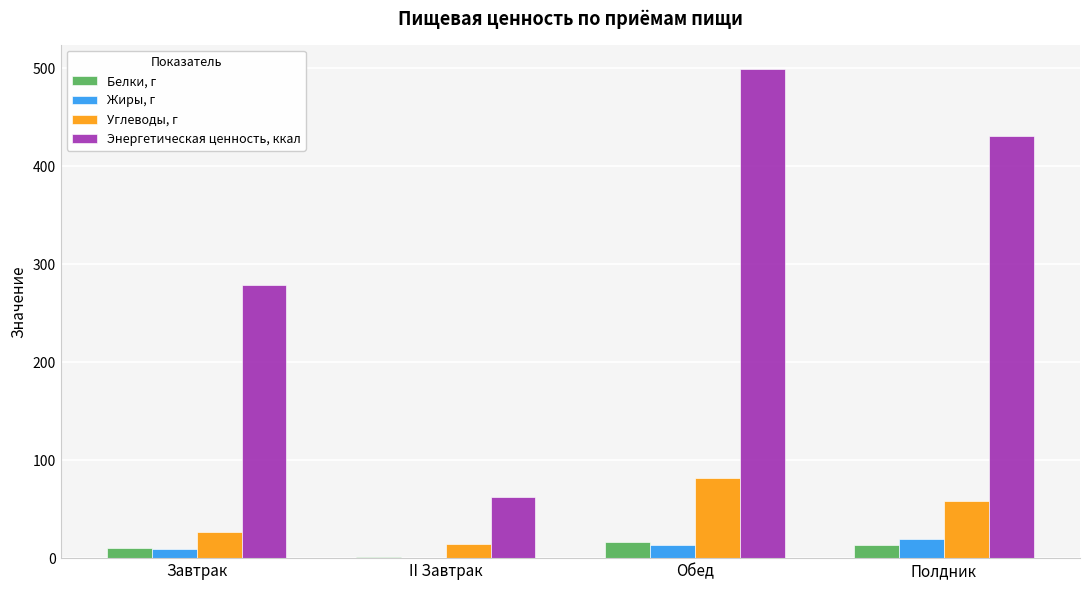

What is the sum of all Углеводы, г values?

182.4